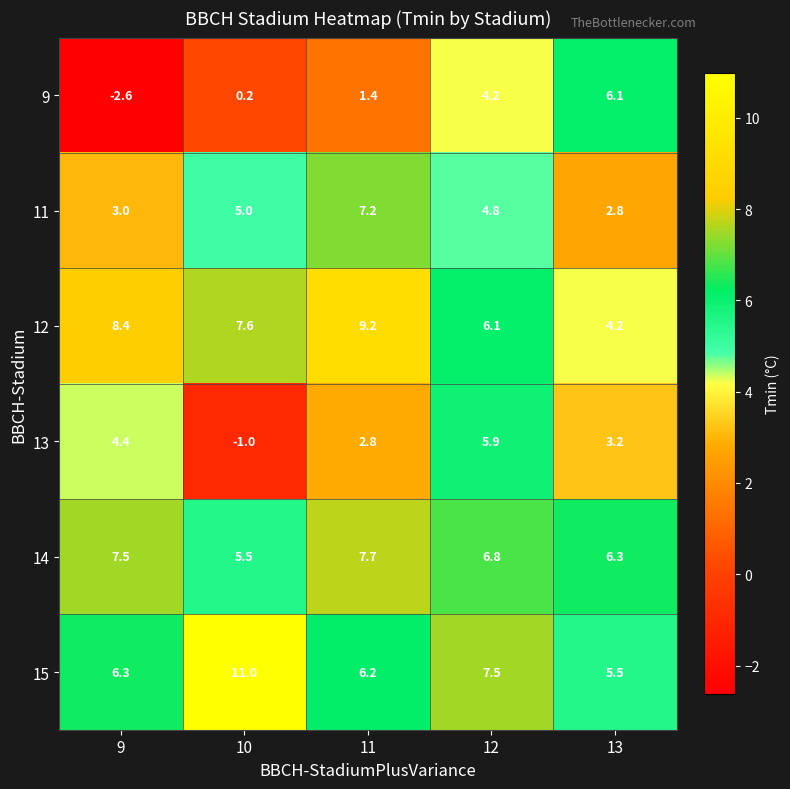

How many distinct data groups are displayed?

6